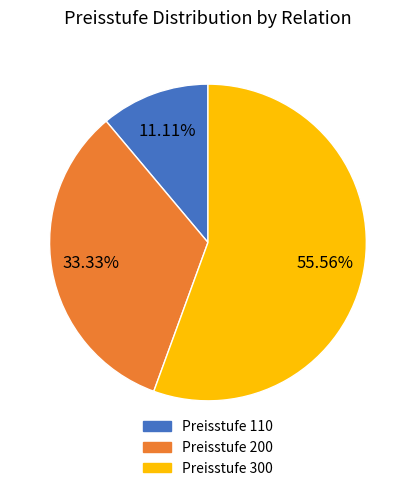

Is there any slice that represents more than half of the pie?

Yes